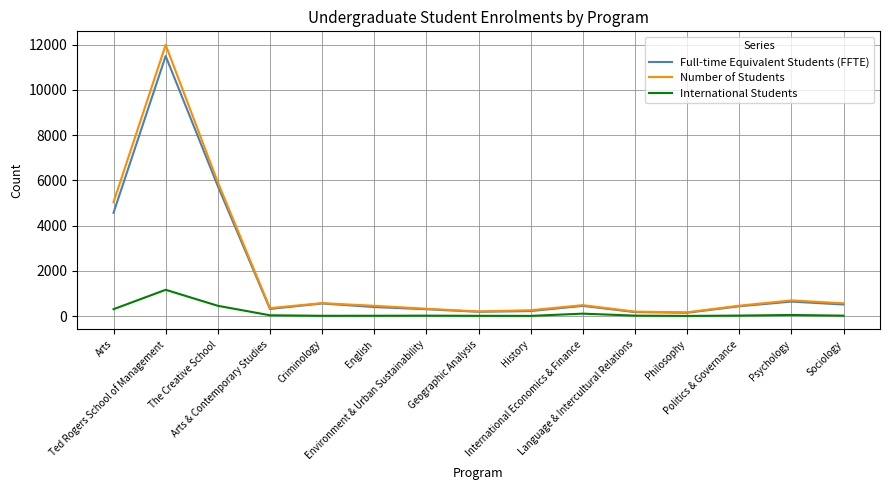

What is the average value of the Number of Students series?

1843.1